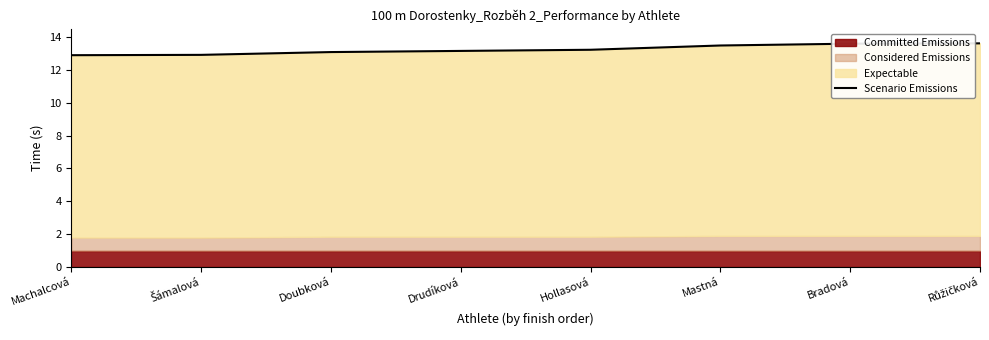

What is the average value?

13.2